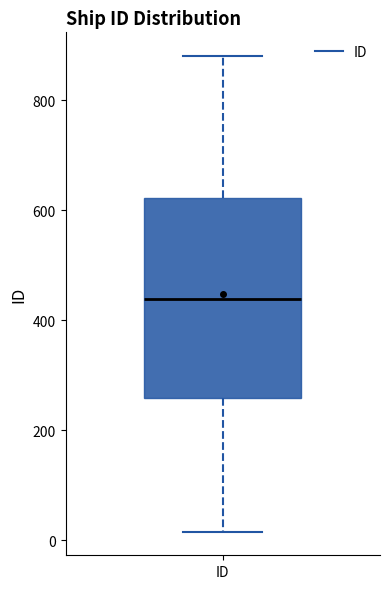

Transcribe this box plot: give where the median line is, the range the box spans, and where the two whiskers end, as read against the y-axis. The values are not printed on the chart, so give them approximately, as read against the axis.

median 440, box 260 to 620, whiskers 20 to 880